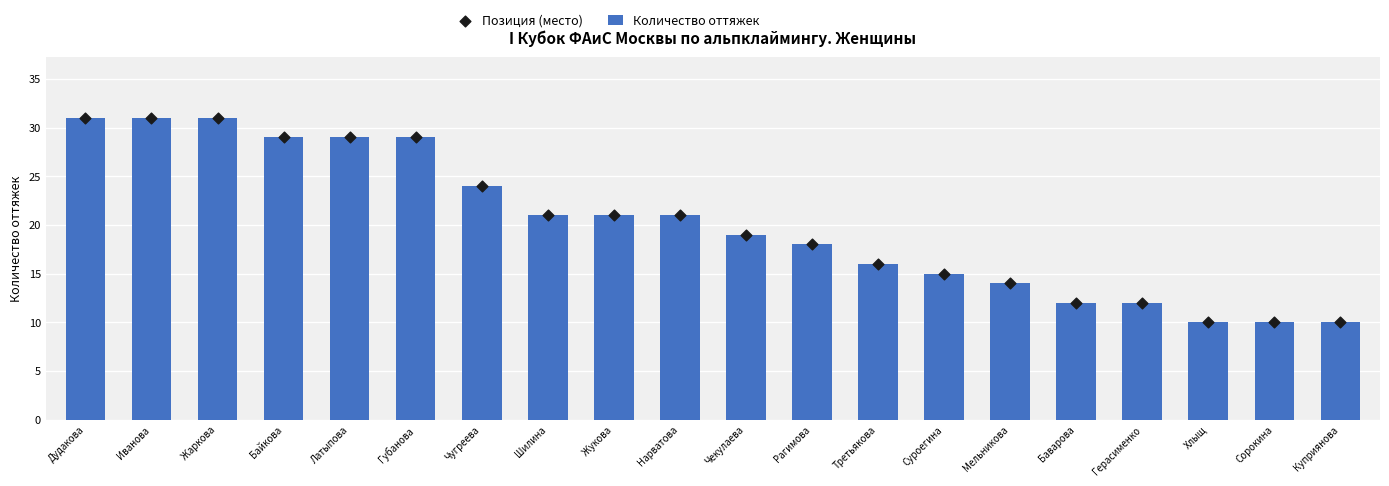

At which category is the sum across all series the highest?

Дудакова